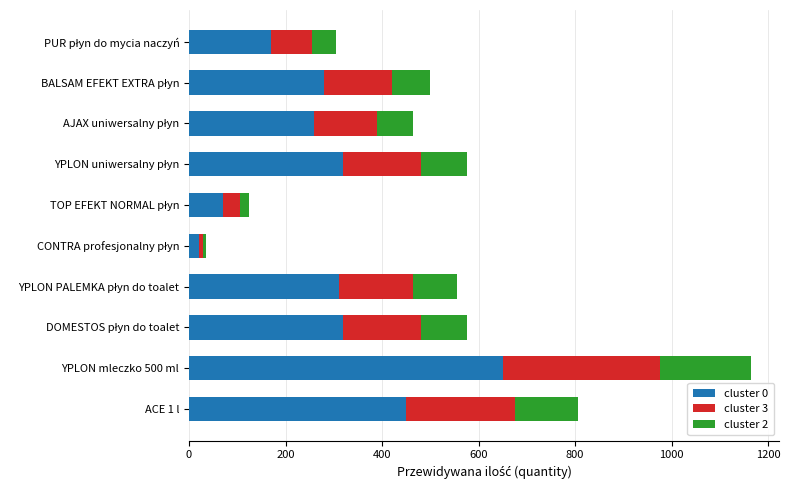

Which category has the highest value in the cluster 0 series?

YPLON mleczko 500 ml